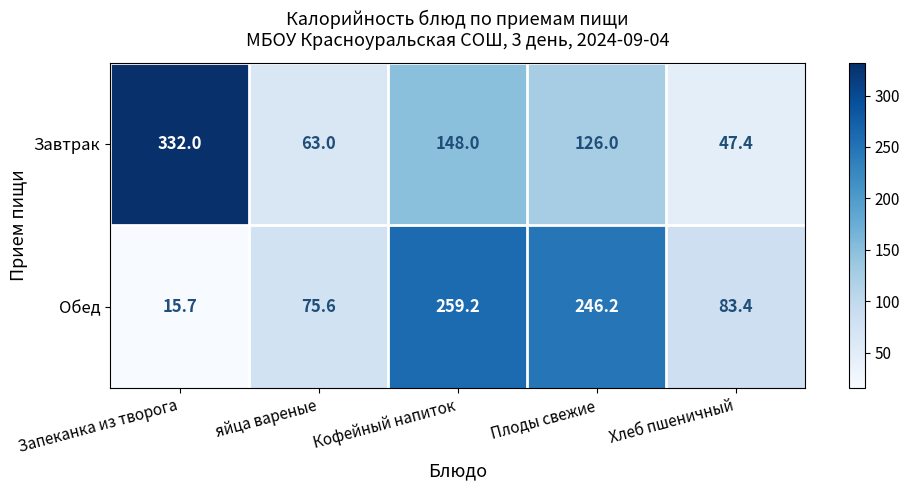

Which series changed the most between яйца вареные and Плоды свежие?

Обед